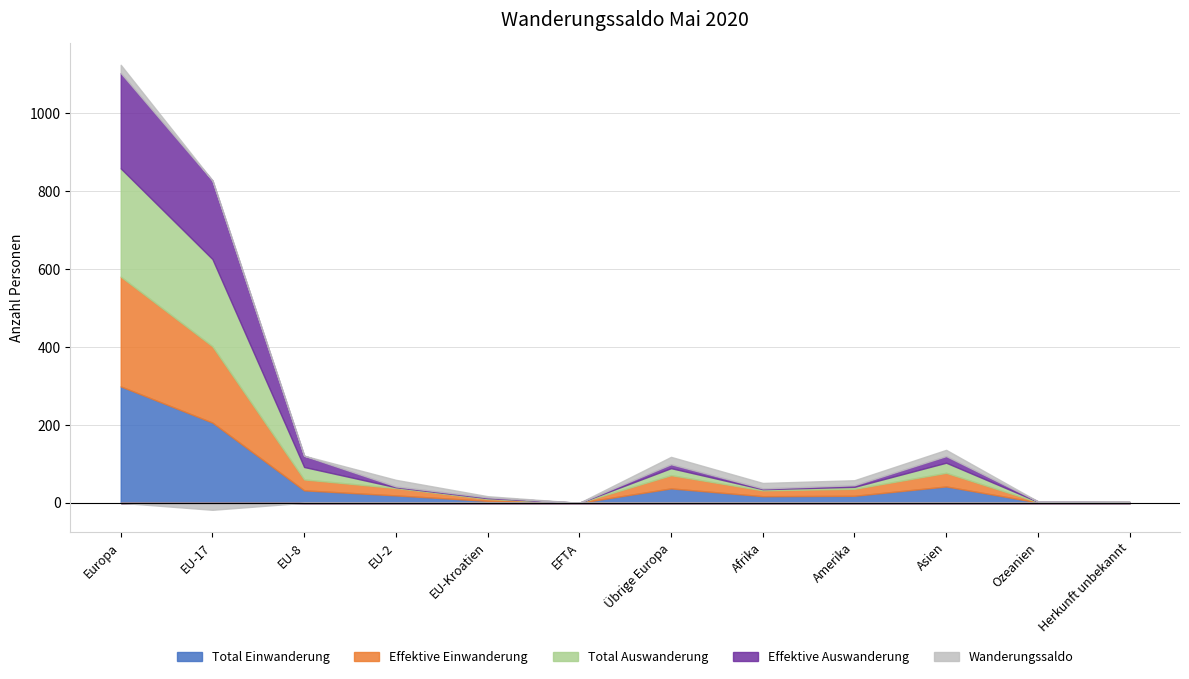

What is the sum of all Total Einwanderung values?

677